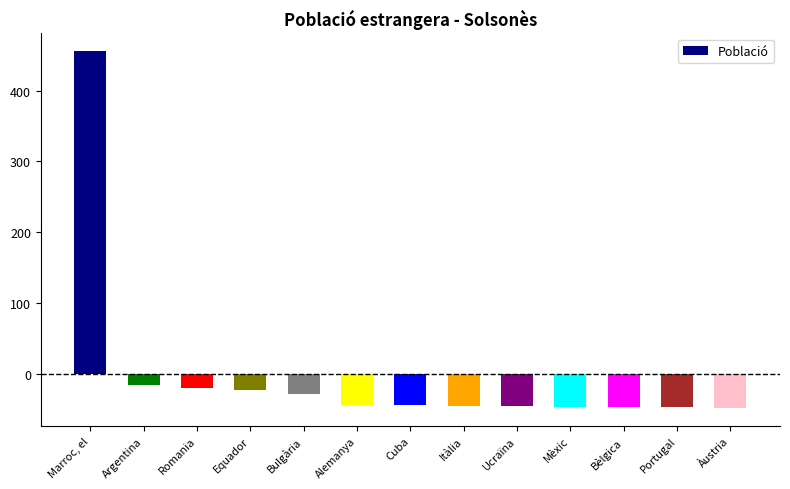

What is the change in value from Equador to Itàlia?

-22.0